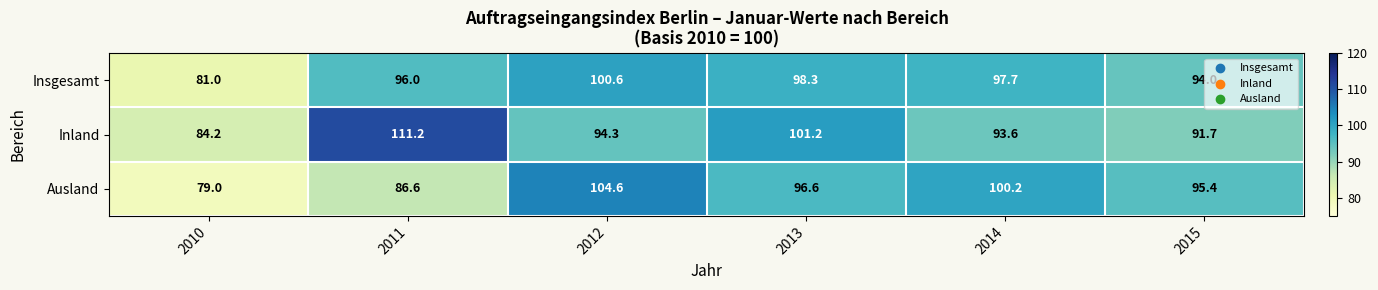

At which label does Insgesamt first exceed 97?

2012